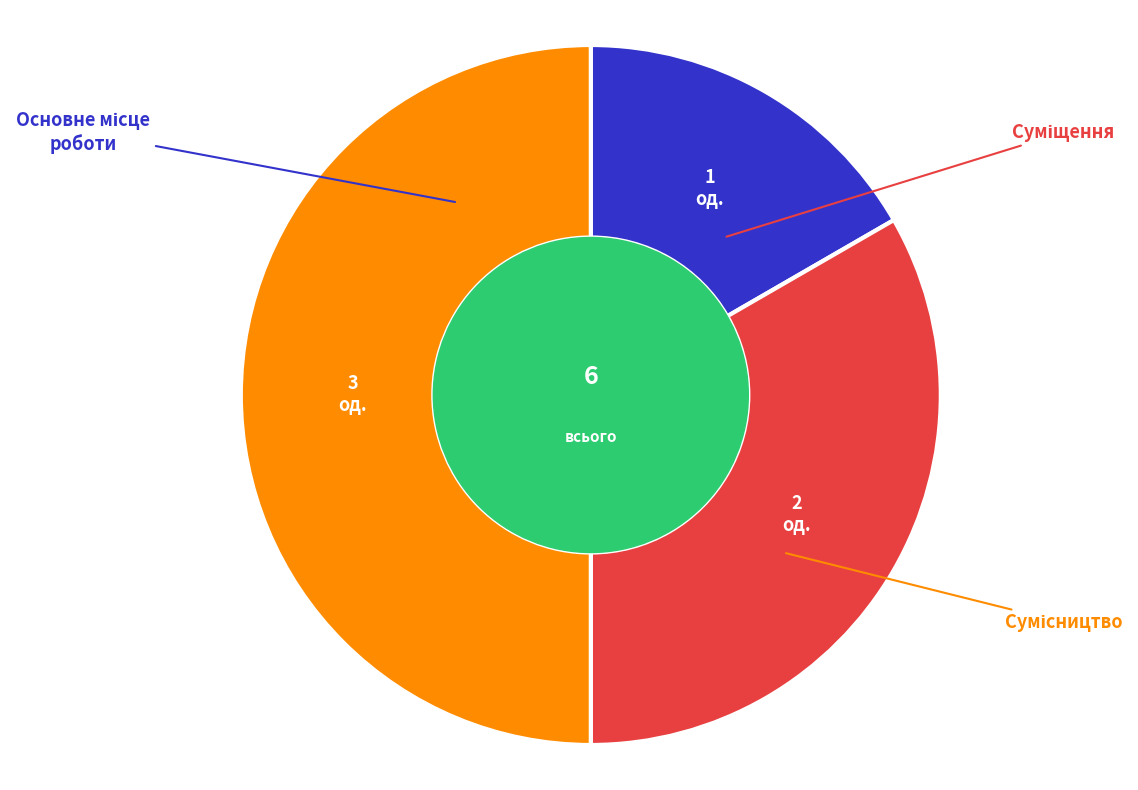

Which category has the smallest portion of the pie?

Основне місце роботи